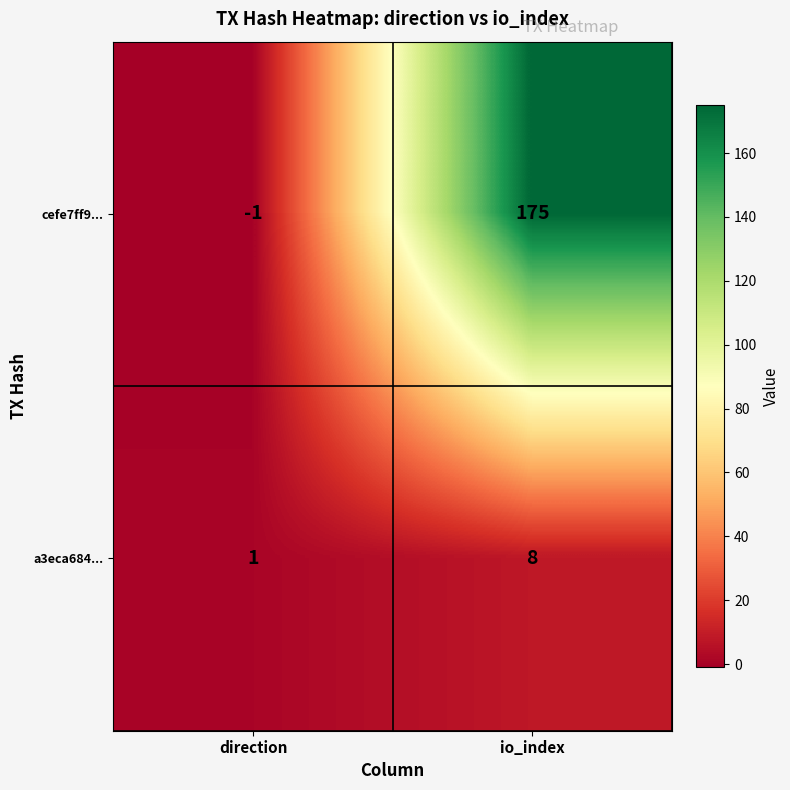

Reading left to right, transcribe all the data shown in this chart.

cefe7ff9...: direction=-1	io_index=175
a3eca684...: direction=1	io_index=8